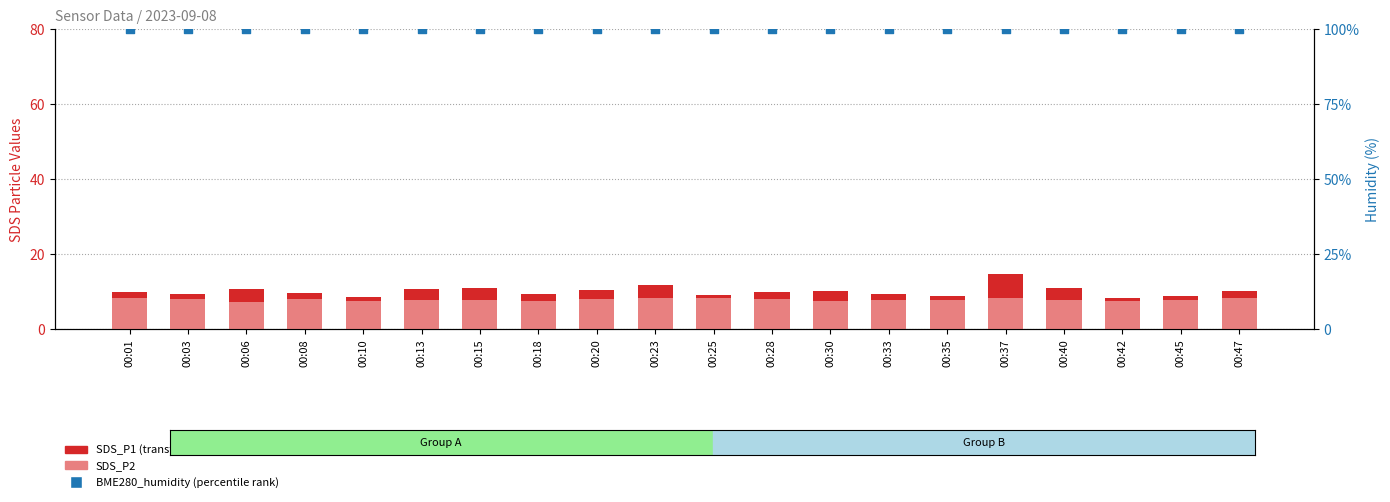

Which series has the largest Y range (max minus min)?

SDS_P1